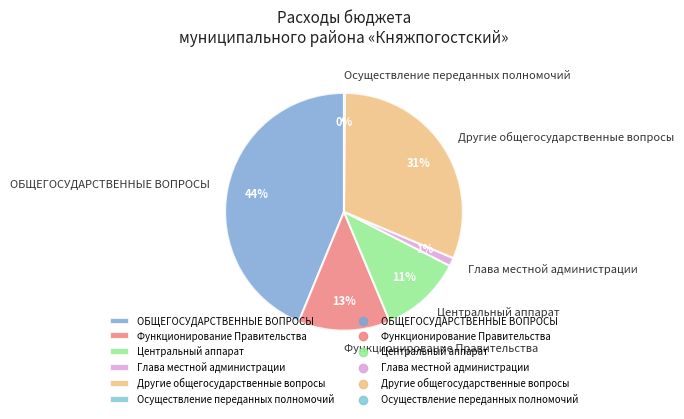

True or false: Другие общегосударственные вопросы accounts for 22% of the total.

False